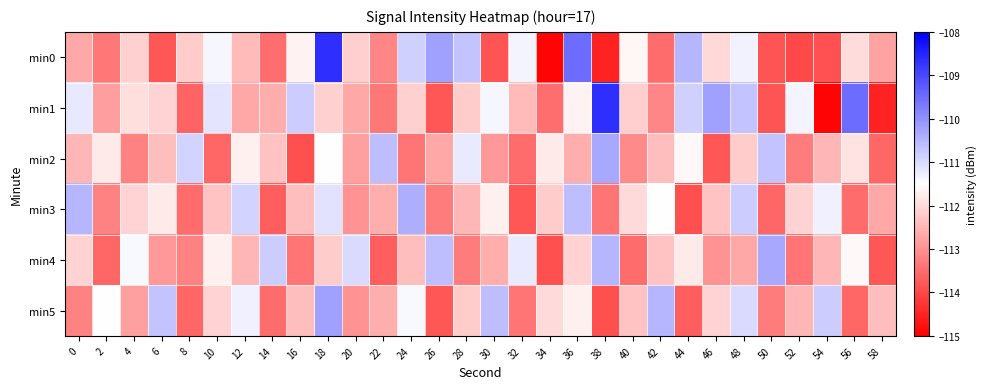

Rank the series by their maximum value, from highest to lowest.

min0, min1, min5, min2, min4, min3